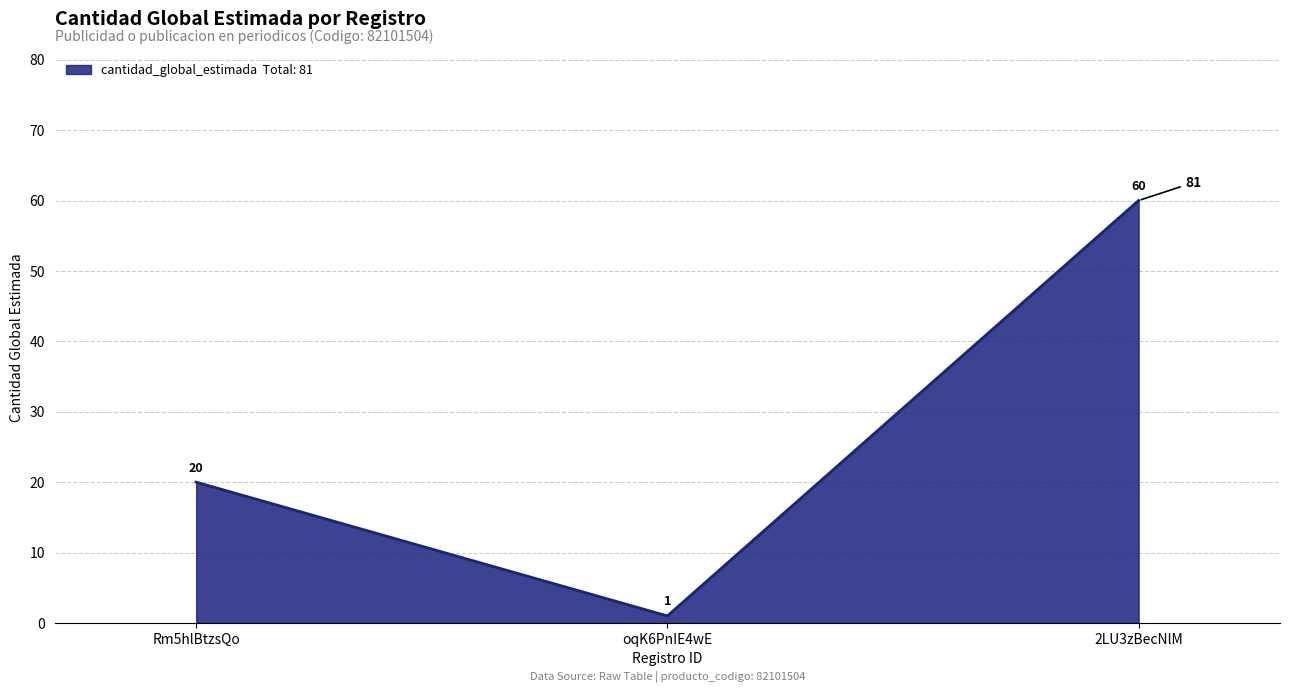

What is the average value?

27